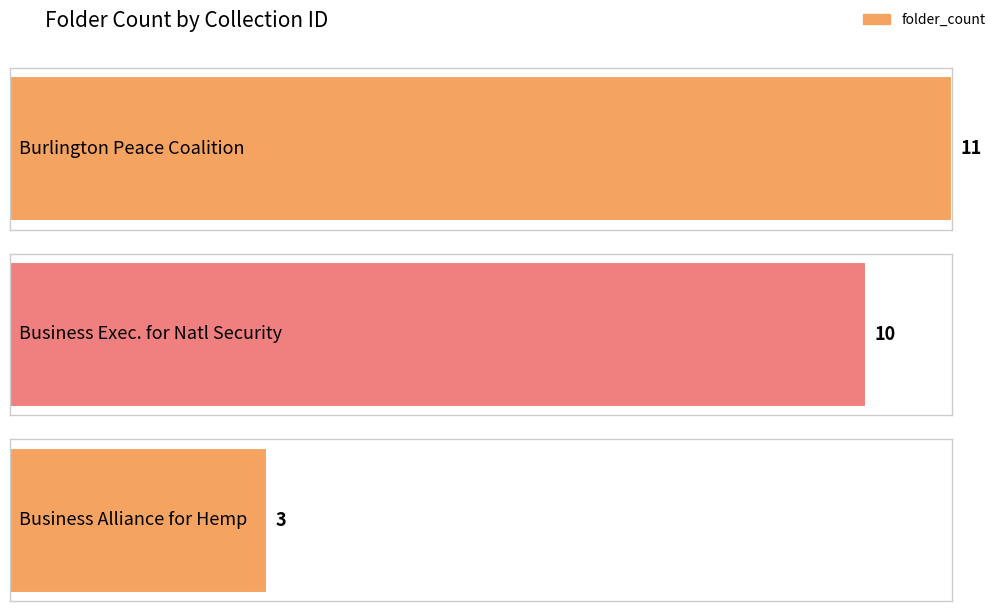

Count the number of data series in this chart.

1